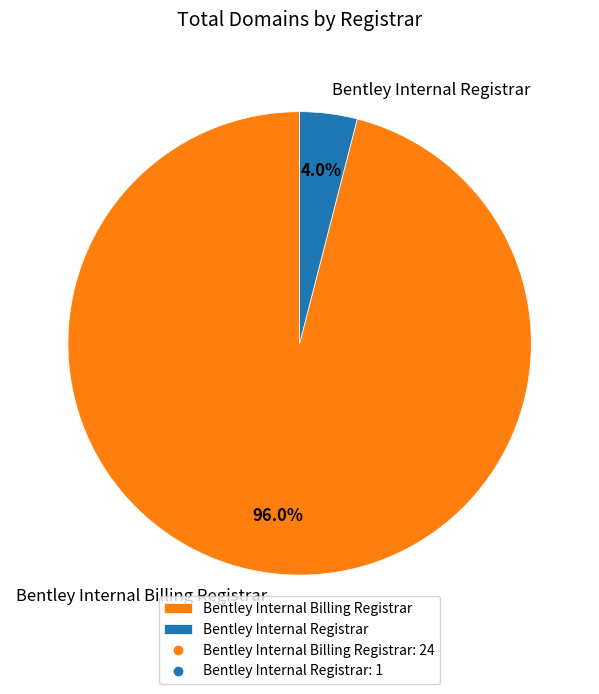

To the nearest percent, what portion does Bentley Internal Registrar represent?

4%